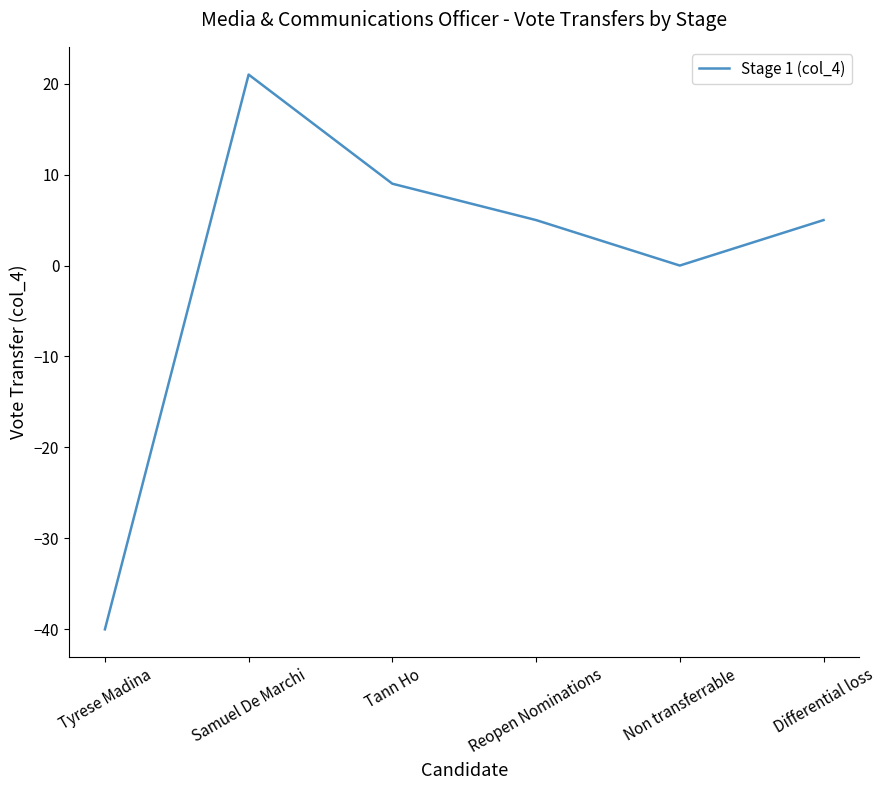

Where is the first local minimum?

Non transferrable